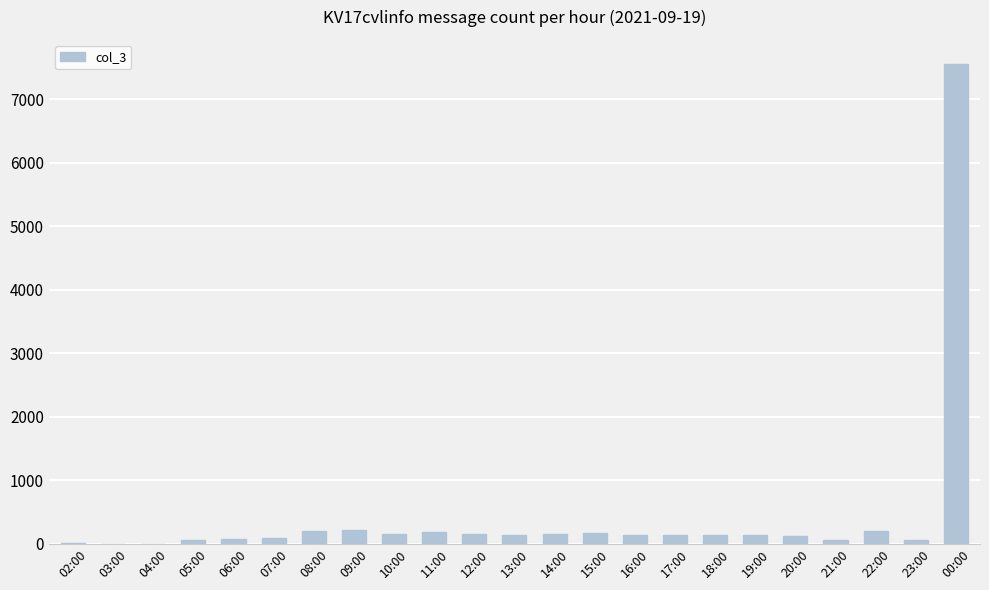

What is the ratio of the value at 06:00 to the value at 04:00?

39.0